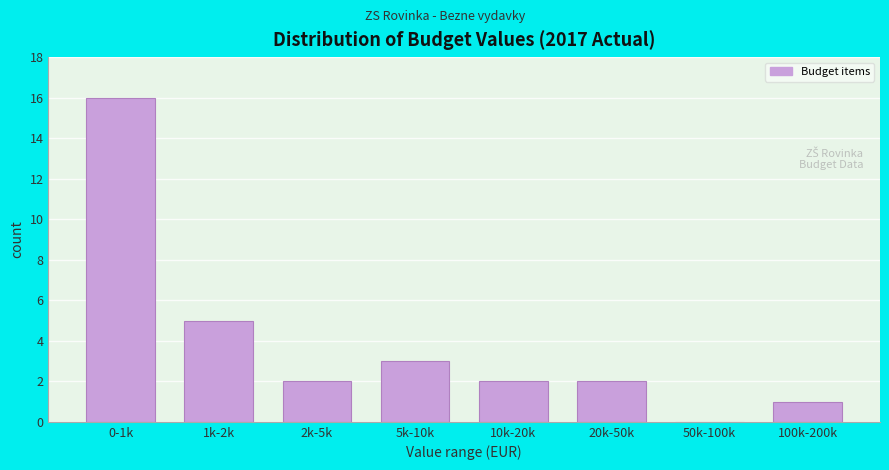

Reading right to left, extract all data points from this chart.

100k-200k=1	50k-100k=0	20k-50k=2	10k-20k=2	5k-10k=3	2k-5k=2	1k-2k=5	0-1k=16